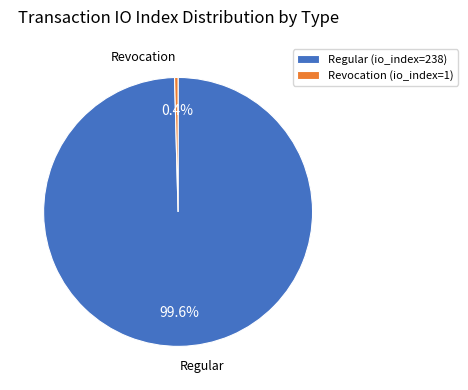

What percentage is NOT represented by Regular (io_index=238)?

0.4%